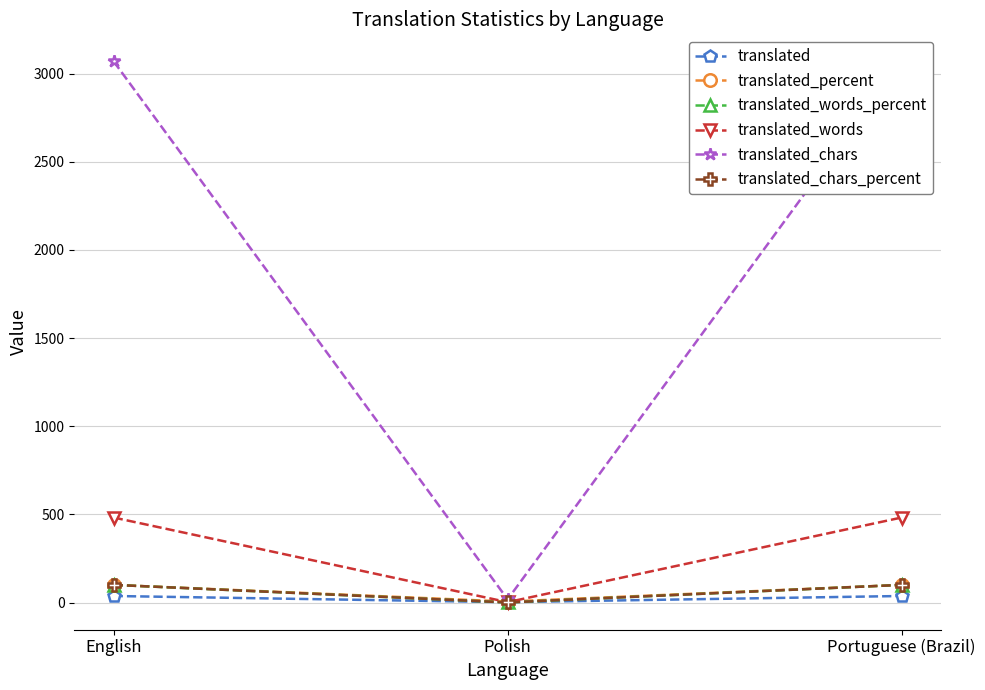

Which series has the largest range (max minus min)?

translated_chars